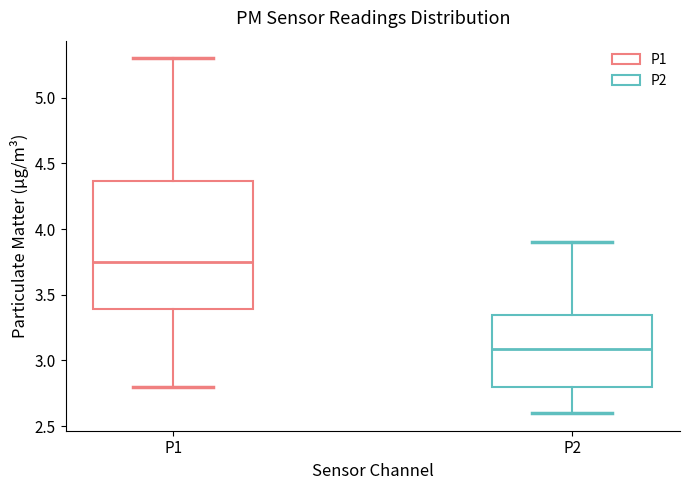

Reading left to right, read every box against the y-axis: the position of its median line, the range the box covers, and the ends of its whiskers. The values are not printed on the chart, so give them approximately, as read against the axis.

P1: median 3.75, box 3.40 to 4.35, whiskers 2.80 to 5.30
P2: median 3.10, box 2.80 to 3.35, whiskers 2.60 to 3.90